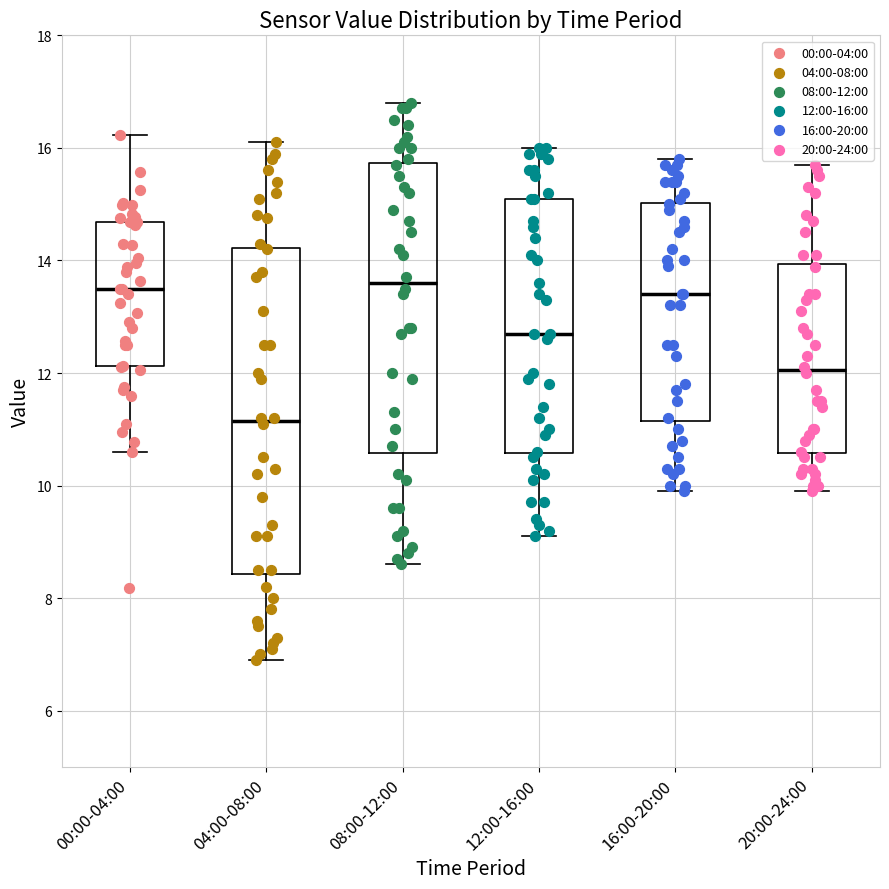

Reading left to right, transcribe this box plot: for each box, give where its median line is, the range the box spans, and where its two whiskers end, as read against the y-axis. The values are not printed on the chart, so give them approximately, as read against the axis.

00:00-04:00: median 13.6, box 12.2 to 14.6, whiskers 10.6 to 16.2
04:00-08:00: median 11.2, box 8.4 to 14.2, whiskers 7.0 to 16.2
08:00-12:00: median 13.6, box 10.6 to 15.8, whiskers 8.6 to 16.8
12:00-16:00: median 12.8, box 10.6 to 15.2, whiskers 9.2 to 16.0
16:00-20:00: median 13.4, box 11.2 to 15.0, whiskers 10.0 to 15.8
20:00-24:00: median 12.0, box 10.6 to 14.0, whiskers 10.0 to 15.8